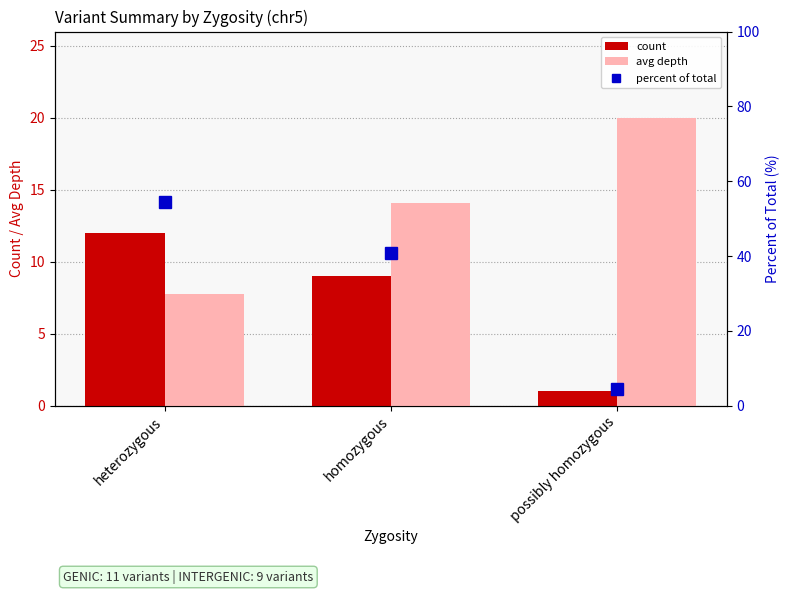

Where does the avg depth series first go above 14?

homozygous